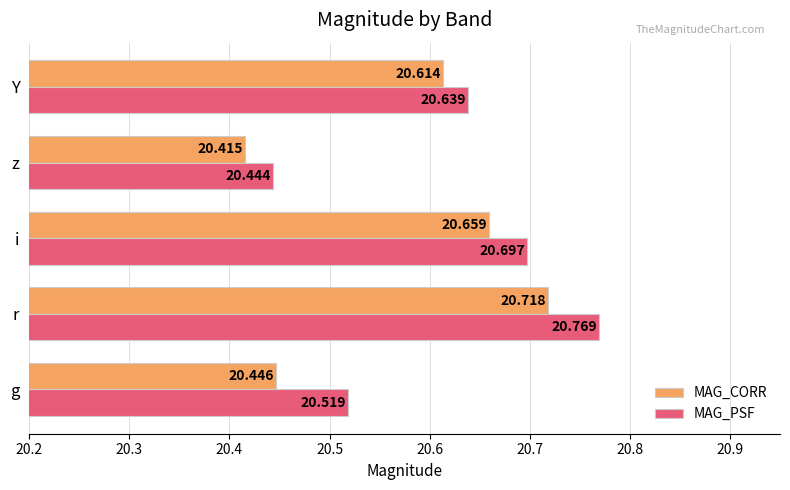

Which series has the largest range (max minus min)?

MAG_PSF